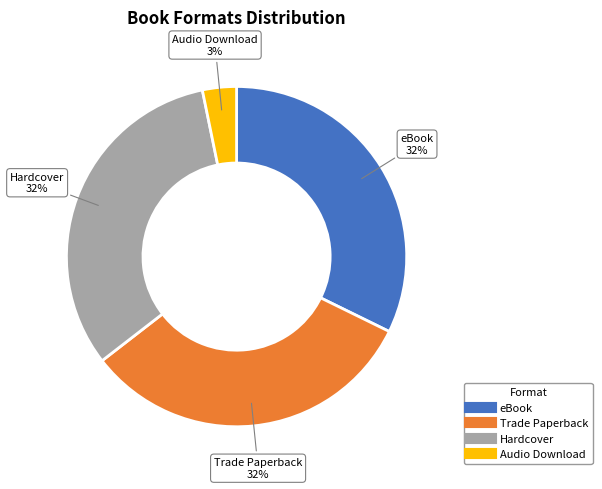

What is the ratio of the value at eBook to the value at Hardcover?

1.0